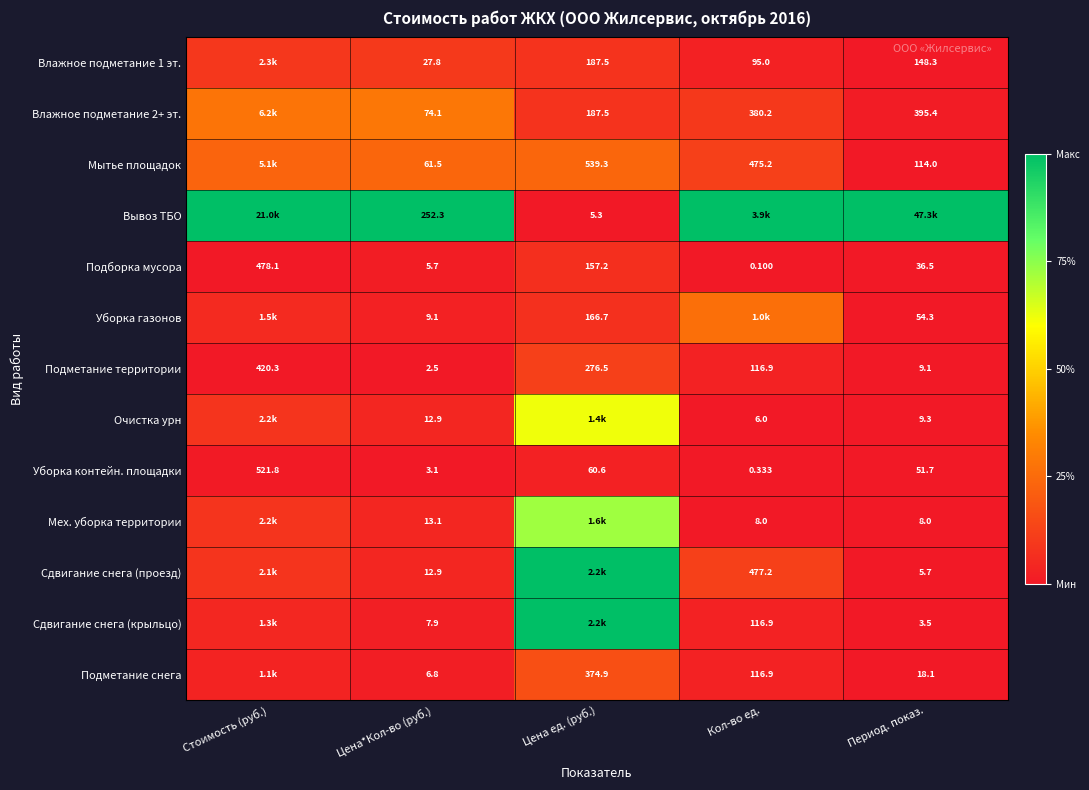

The Уборка контейн. площадки series shows 0.0 at Период. показ.. True or false?

False